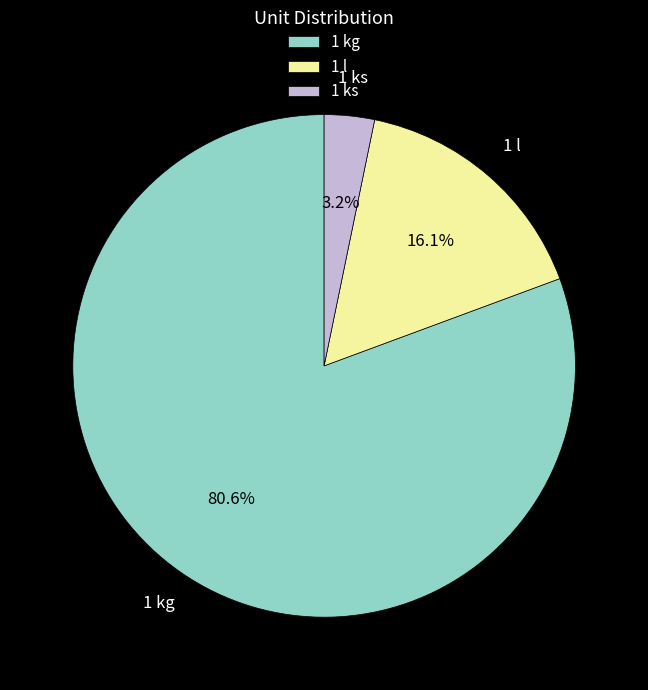

To the nearest percent, what is the average slice percentage?

33%